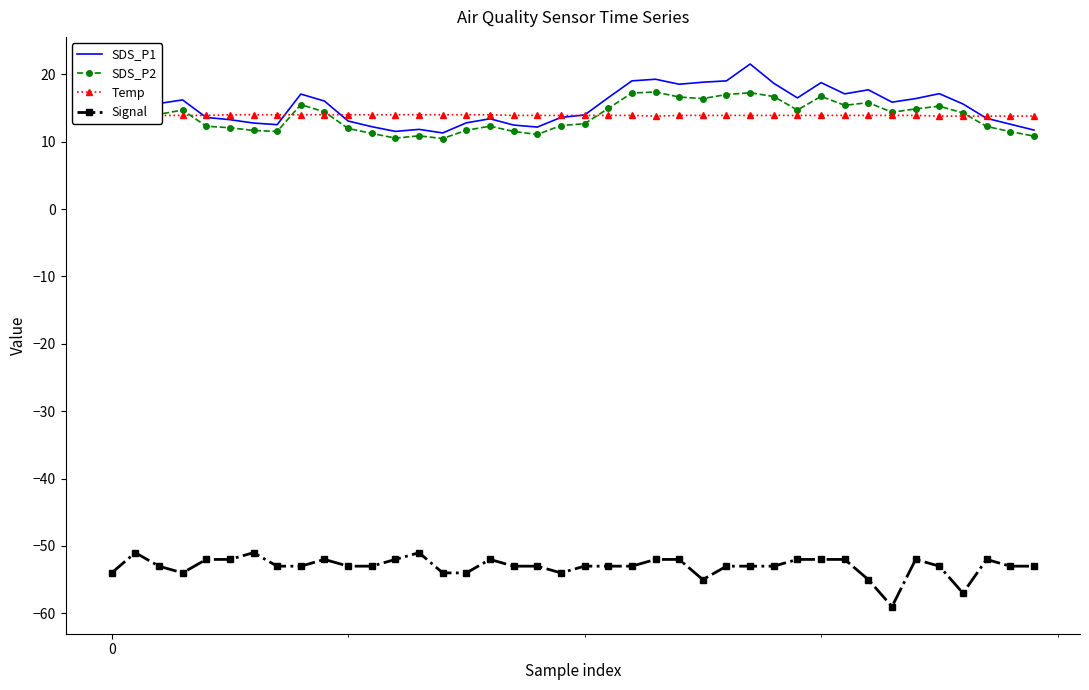

Which has a higher value, 12 or 10?

10